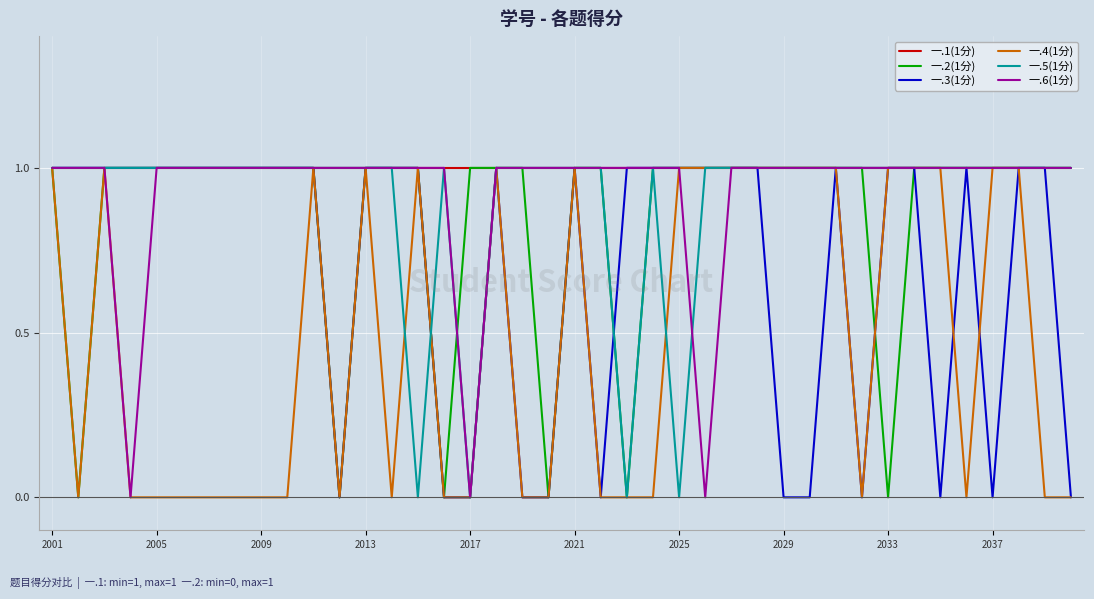

Which series has the largest total across all categories?

一.1(1分)